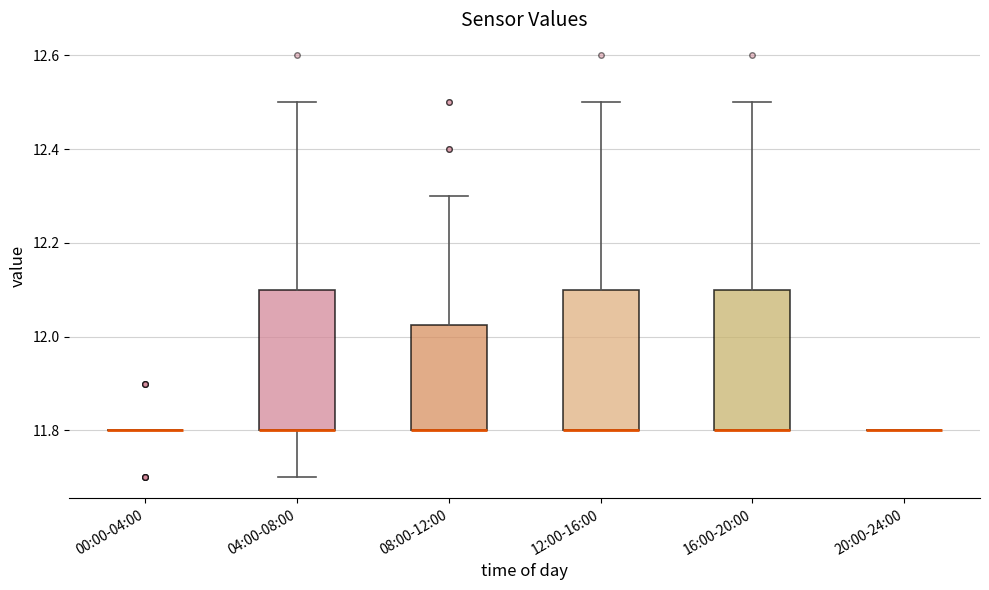

Reading left to right, transcribe this box plot: for each box, give where its median line is, the range the box spans, and where its two whiskers end, as read against the y-axis. The values are not printed on the chart, so give them approximately, as read against the axis.

00:00-04:00: box collapsed to a line at 11.80, whiskers 11.80 to 11.80
04:00-08:00: median 11.80 (drawn on the box's lower edge), box 11.80 to 12.10, whiskers 11.70 to 12.50
08:00-12:00: median 11.80 (drawn on the box's lower edge), box 11.80 to 12.02, whiskers 11.80 to 12.30
12:00-16:00: median 11.80 (drawn on the box's lower edge), box 11.80 to 12.10, whiskers 11.80 to 12.50
16:00-20:00: median 11.80 (drawn on the box's lower edge), box 11.80 to 12.10, whiskers 11.80 to 12.50
20:00-24:00: box collapsed to a line at 11.80, whiskers 11.80 to 11.80